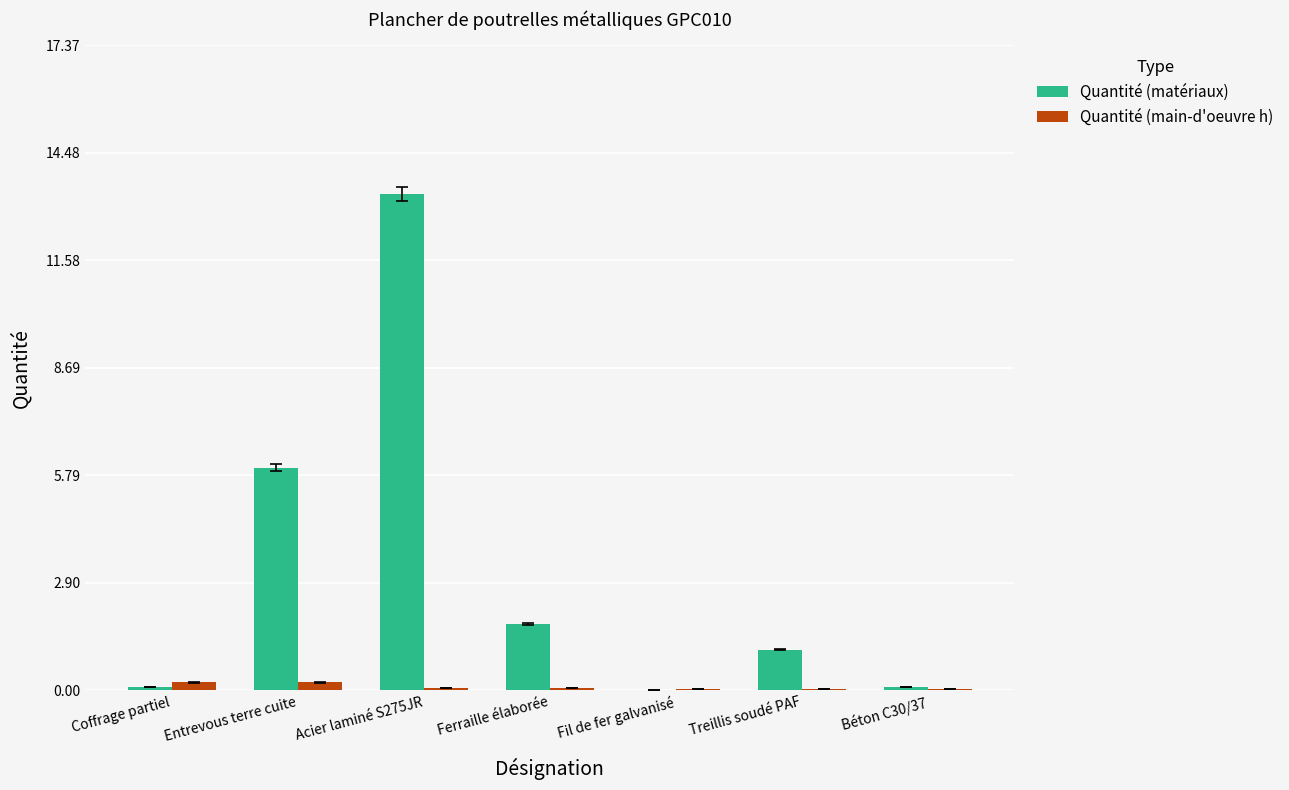

Is it true that Quantité (matériaux) equals 13.4 at Acier laminé S275JR?

True